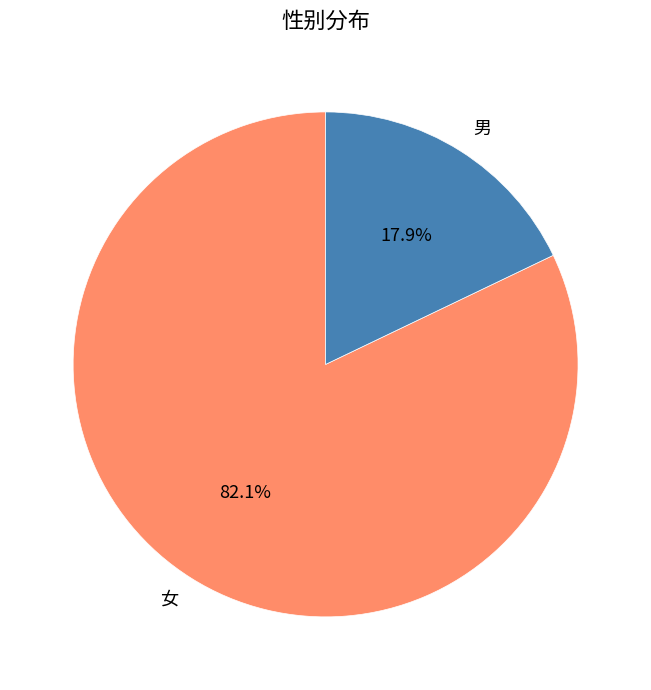

Does 女 represent more than half of the total?

Yes